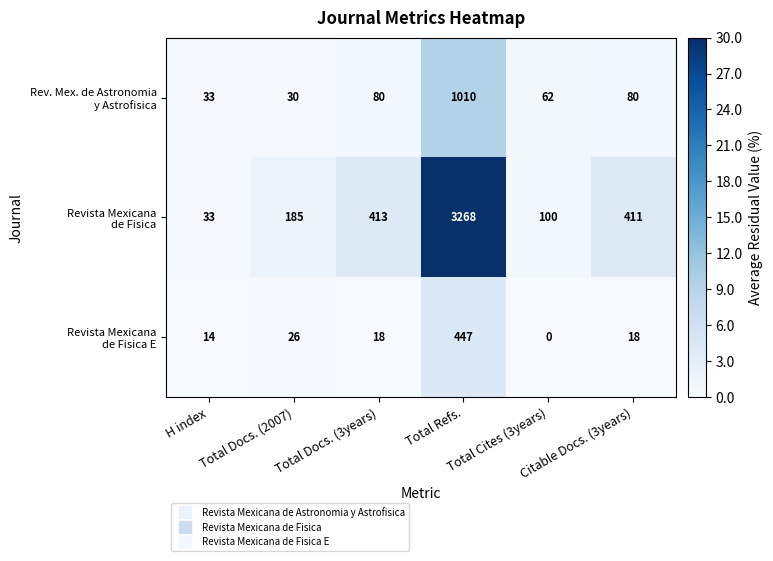

What is the total value across all series at Total Docs. (2007)?

241